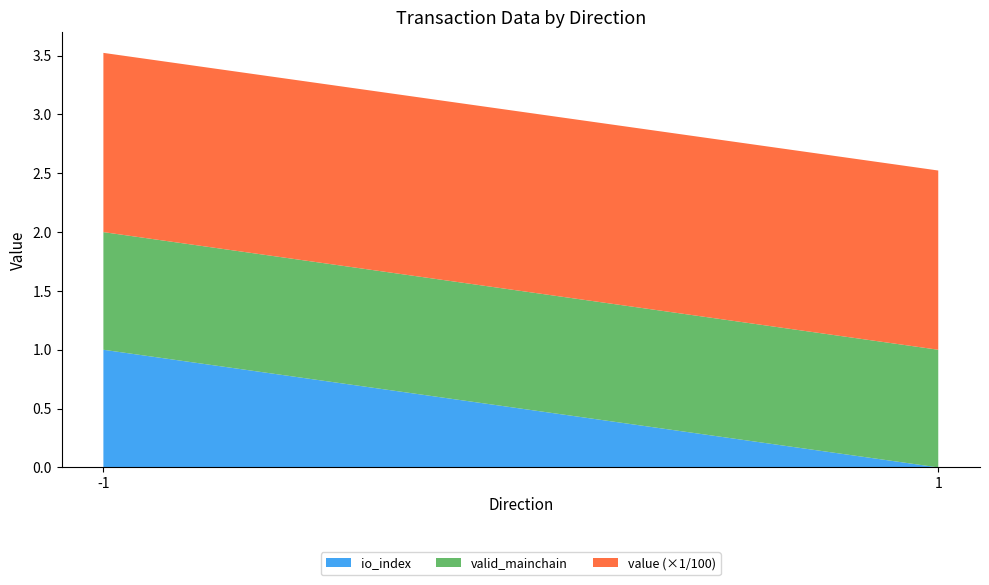

Reading left to right, list the values for the io_index series.

-1=1.0	1=0.0